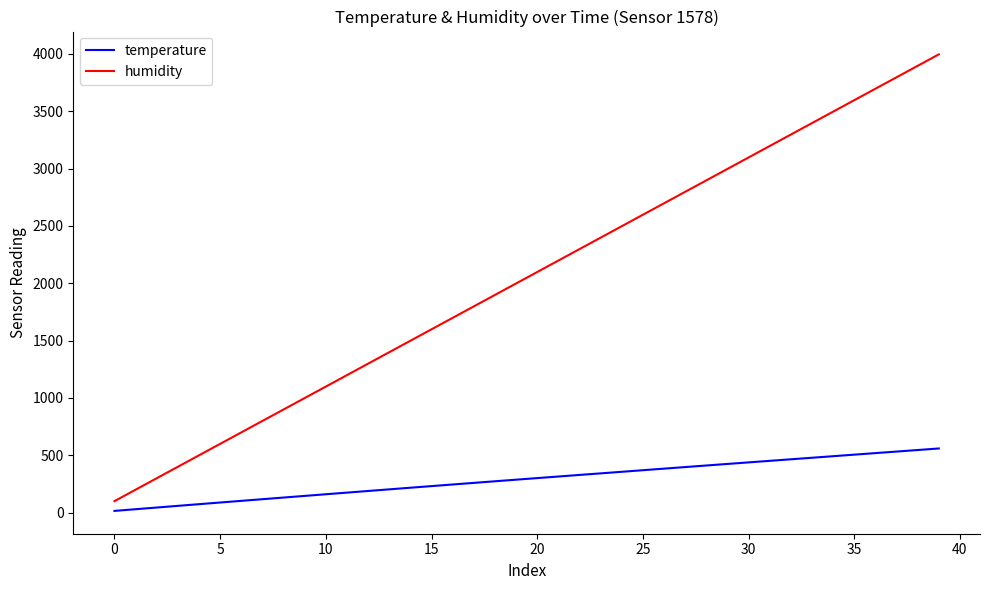

How many distinct data groups are displayed?

2